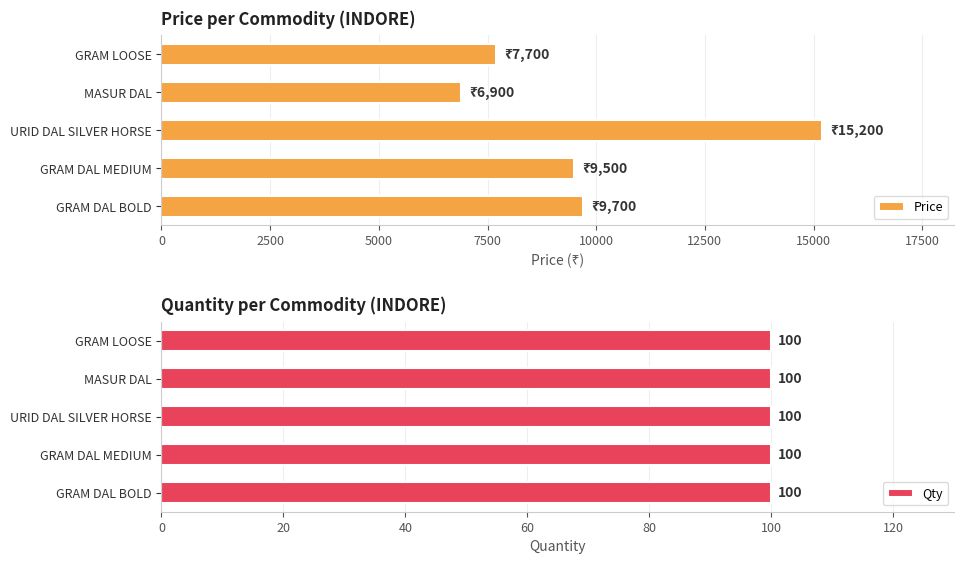

The Price series shows 1845.3 at 10000. True or false?

False